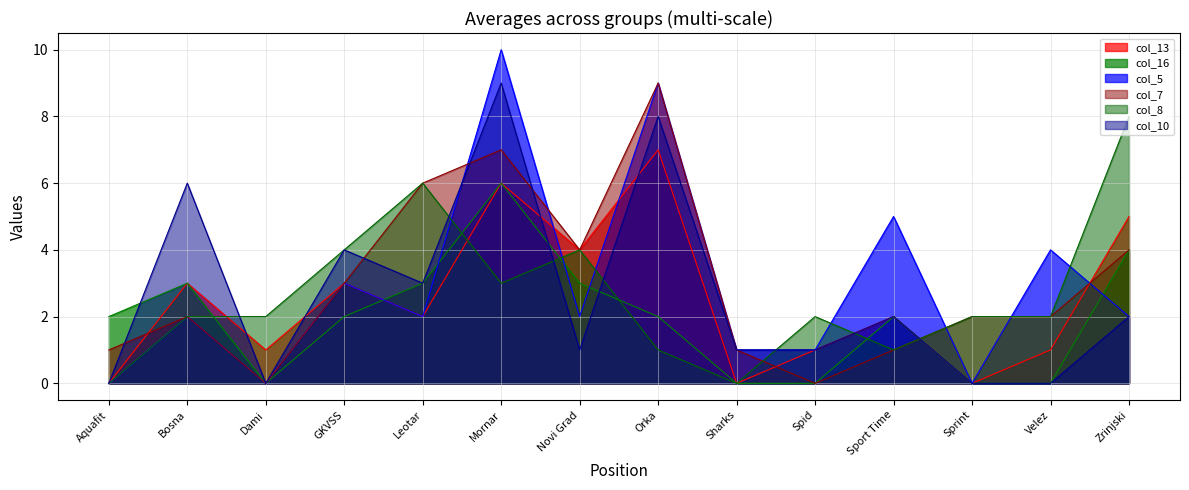

Which series ends up on top after the final intersection of col_8 and col_10?

col_8